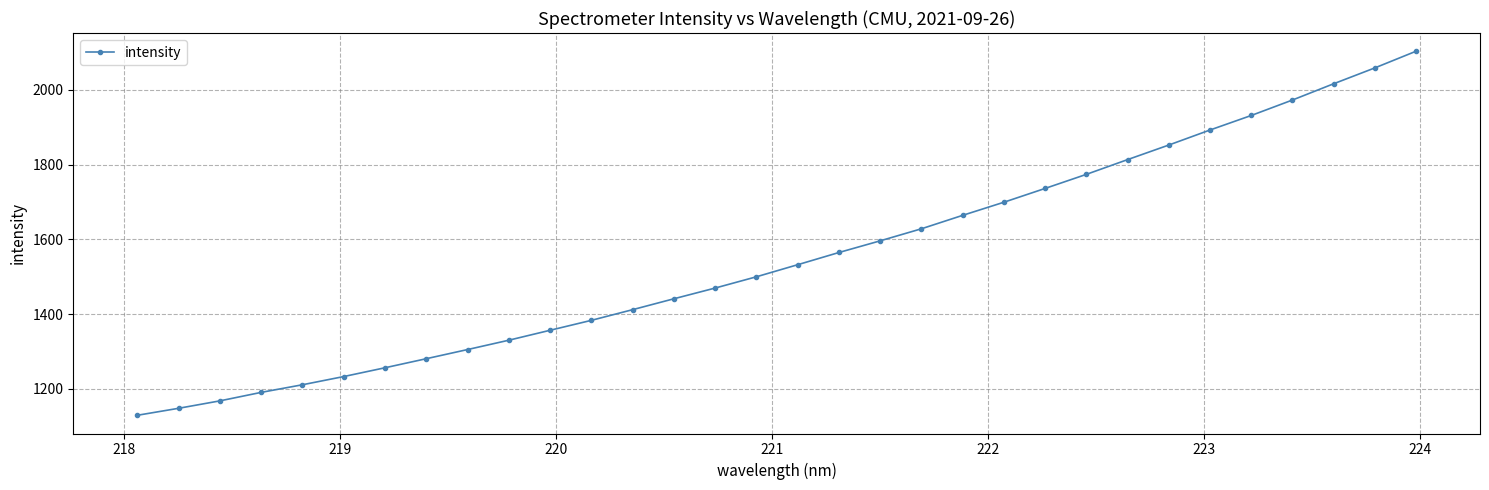

What is the value of the 10th point from the left?

1330.0